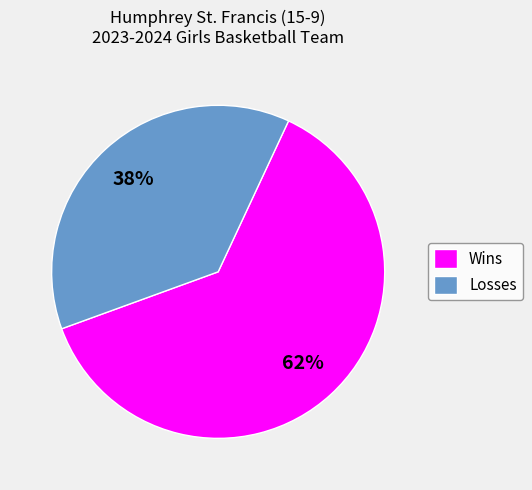

How many segments does this pie chart have?

2